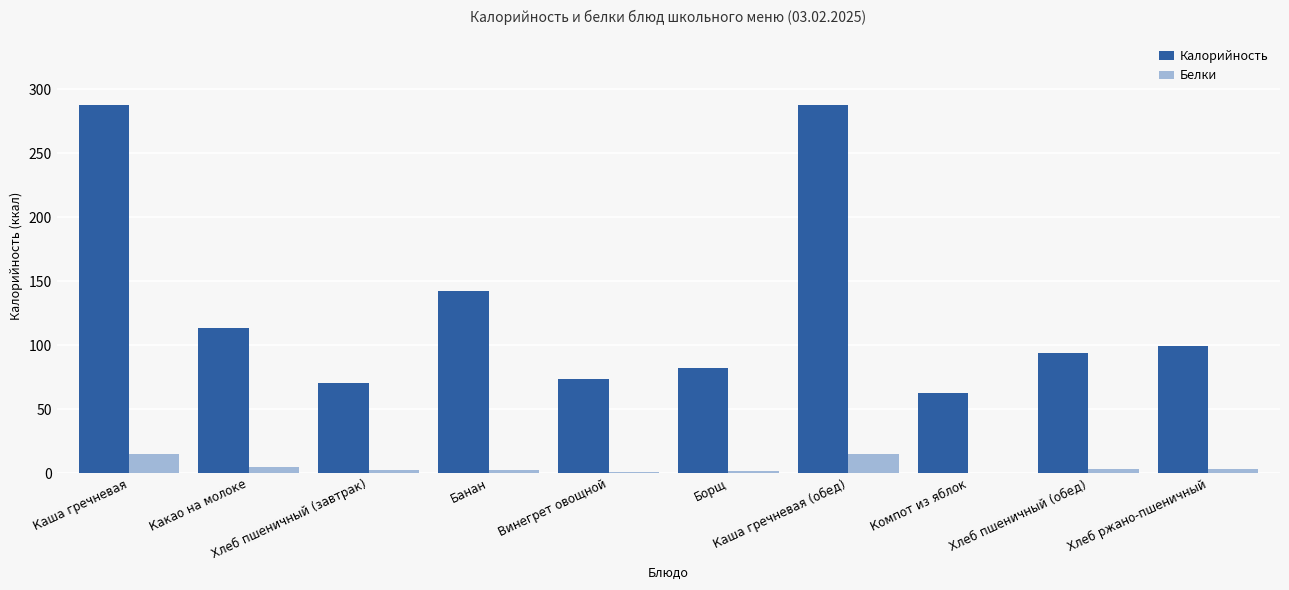

Are the bars grouped side by side (vs. stacked)?

Yes